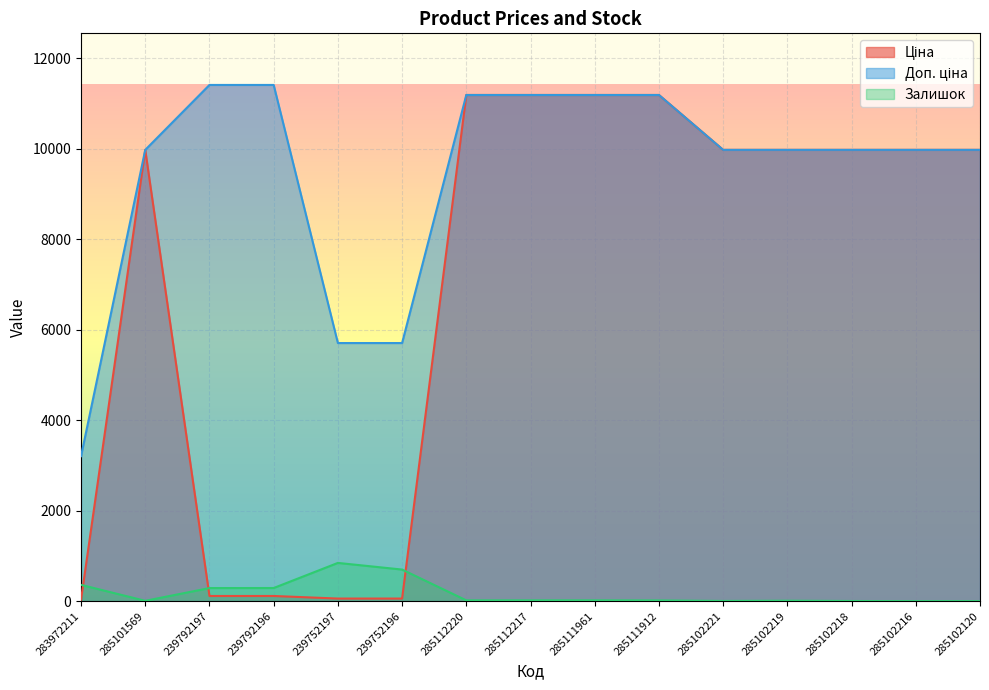

Reading right to left, transcribe all the data shown in this chart.

Ціна: 285102120=9975.0	285102216=9975.0	285102218=9975.0	285102219=9975.0	285102221=9975.0	285111912=11188.2	285111961=11188.2	285112217=11188.2	285112220=11188.2	239752196=57.0	239752197=57.0	239792196=114.1	239792197=114.1	285101569=9975.0	283972211=32.0
Доп. ціна: 285102120=9975.0	285102216=9975.0	285102218=9975.0	285102219=9975.0	285102221=9975.0	285111912=11188.2	285111961=11188.2	285112217=11188.2	285112220=11188.2	239752196=5705.0	239752197=5705.0	239792196=11410.0	239792197=11410.0	285101569=9975.0	283972211=3205.0
Залишок: 285102120=0.0	285102216=0.0	285102218=3.0	285102219=9.0	285102221=4.0	285111912=15.0	285111961=17.0	285112217=17.0	285112220=17.0	239752196=698.0	239752197=845.0	239792196=290.0	239792197=289.0	285101569=7.0	283972211=360.0